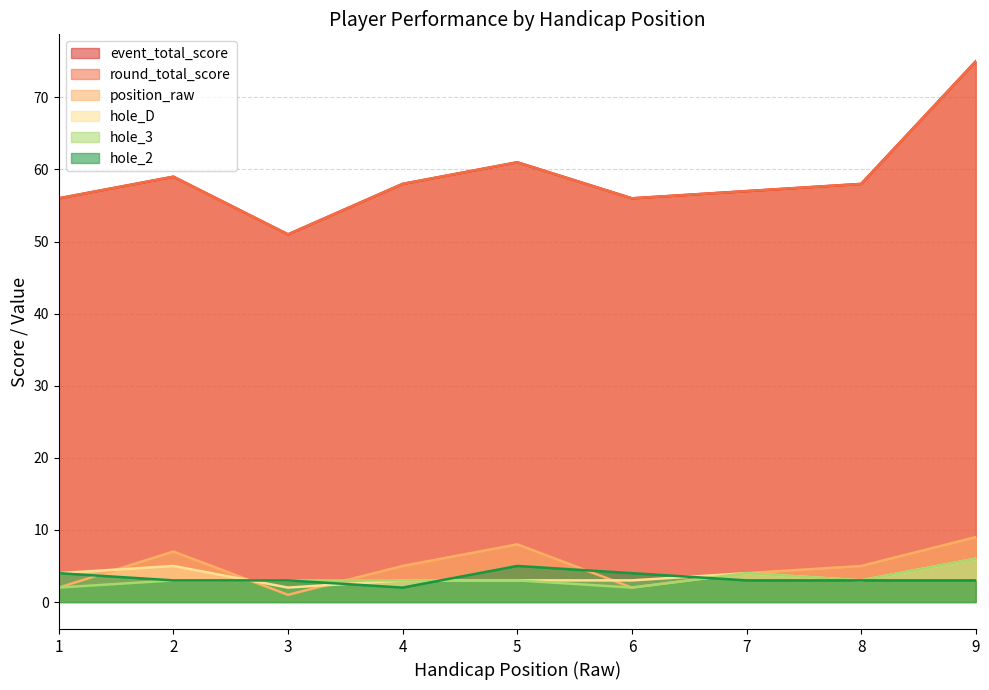

How many interior local peaks does the hole_2 series have?

1